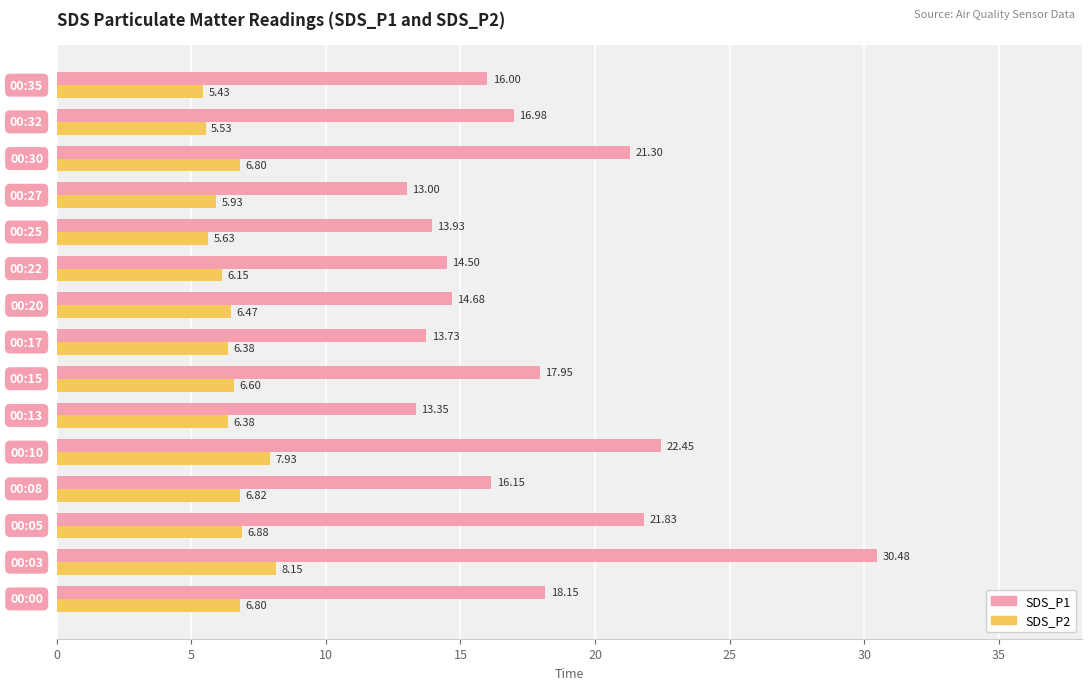

Which series has the largest range (max minus min)?

SDS_P1